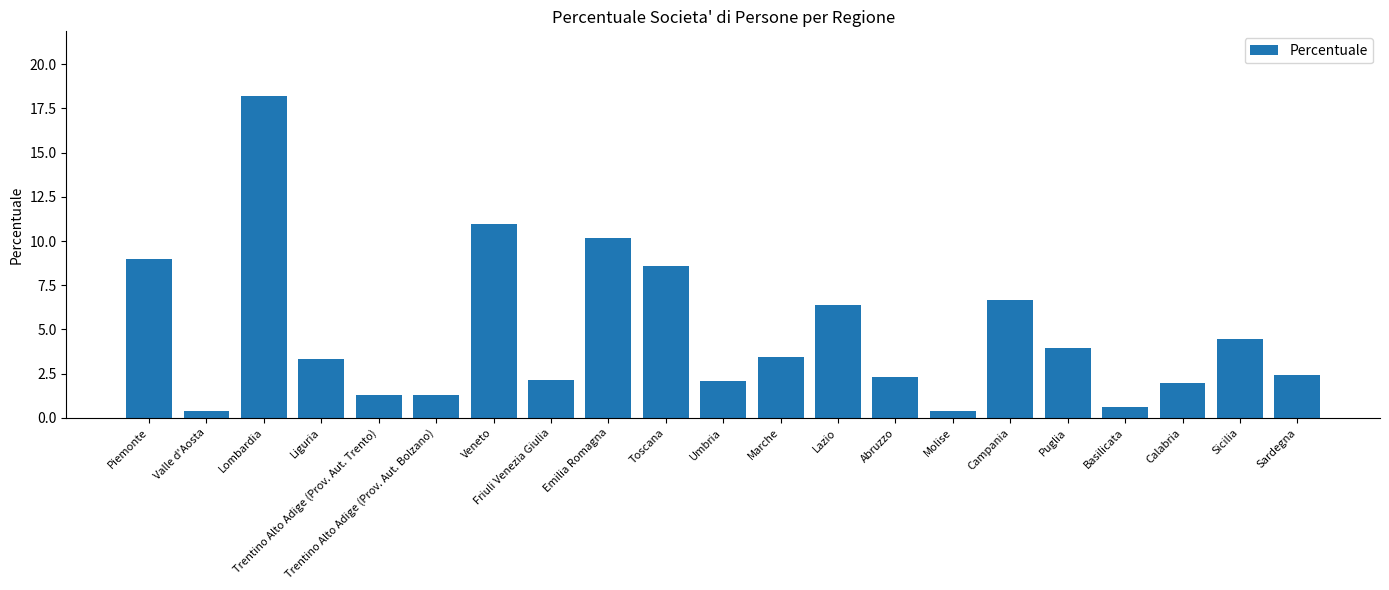

The value at Marche is 5.2. True or false?

False